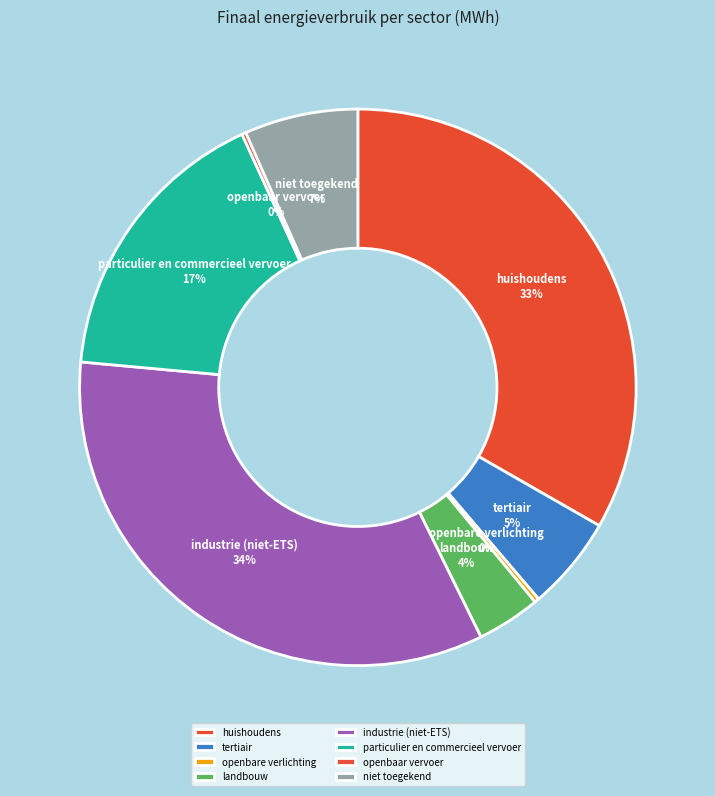

To the nearest percent, what is the combined percentage of huishoudens and landbouw?

37%